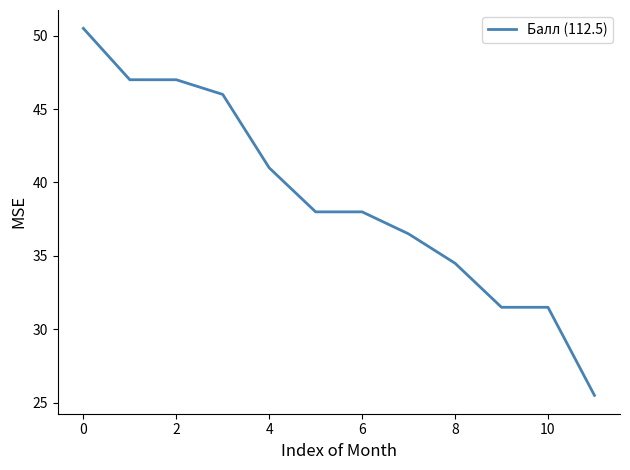

What is the maximum value shown in the chart?

50.5